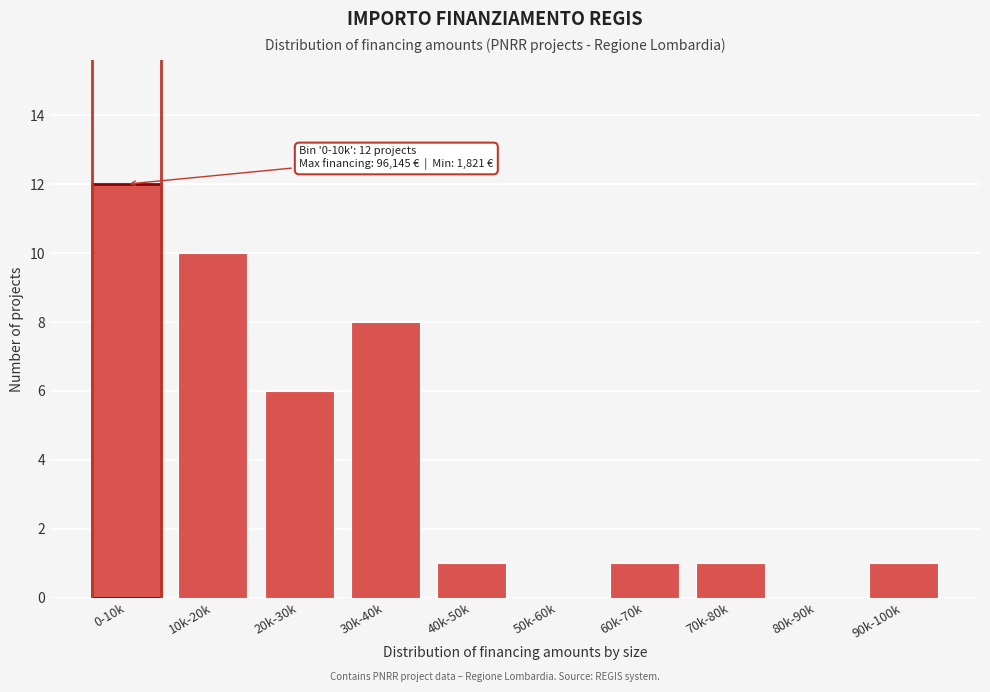

Reading left to right, list all the values displayed in this chart.

0-10k=12	10k-20k=10	20k-30k=6	30k-40k=8	40k-50k=1	50k-60k=0	60k-70k=1	70k-80k=1	80k-90k=0	90k-100k=1